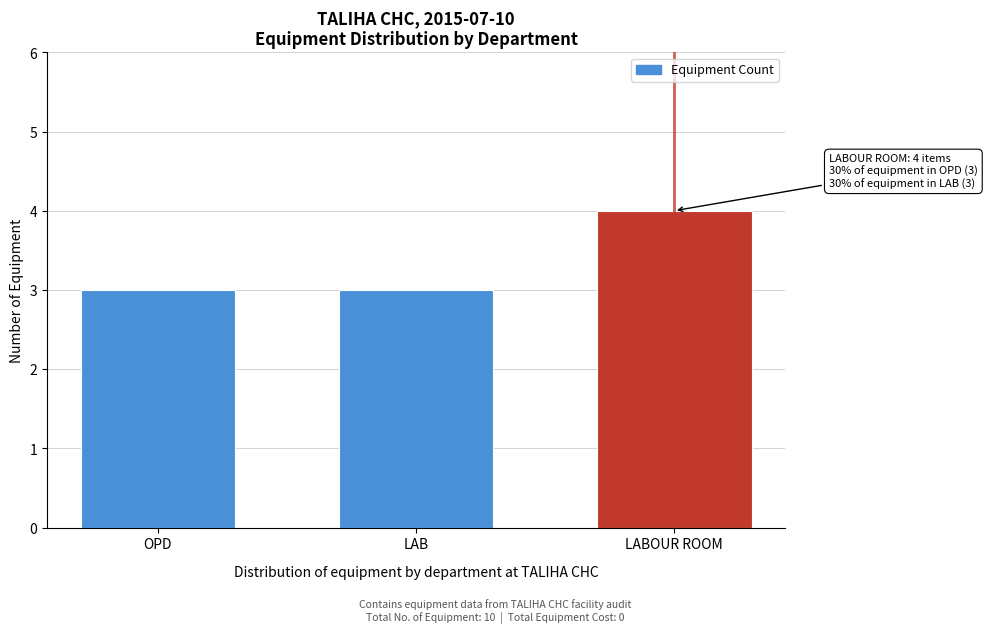

Reading left to right, extract all data points from this chart.

OPD=3	LAB=3	LABOUR ROOM=4